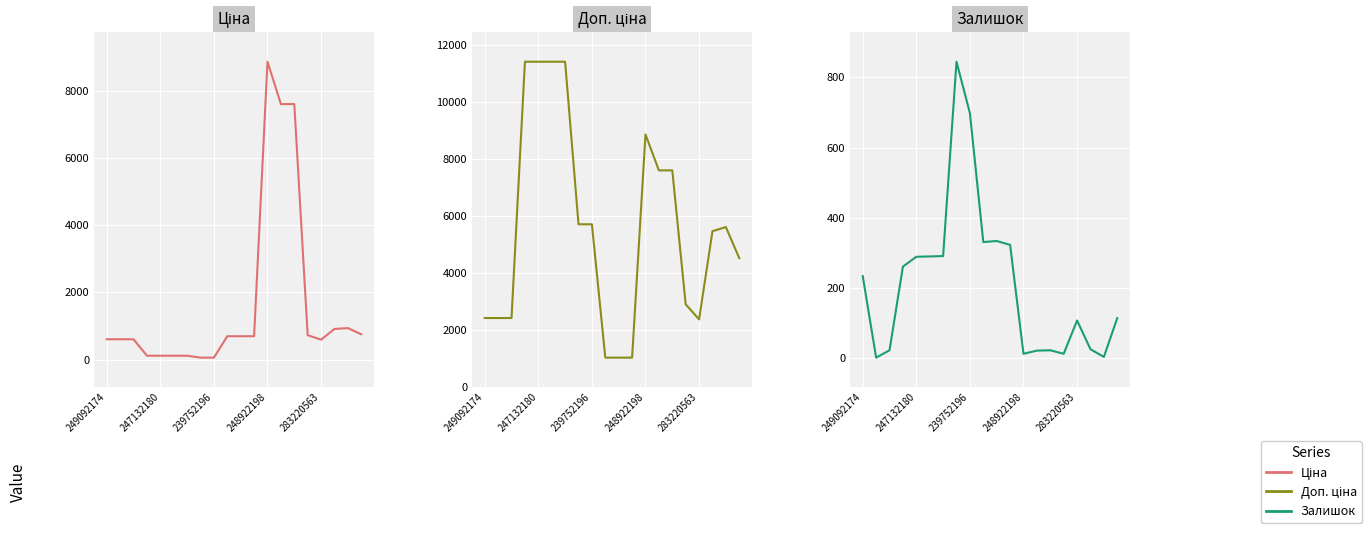

How many lines are shown in the chart?

3